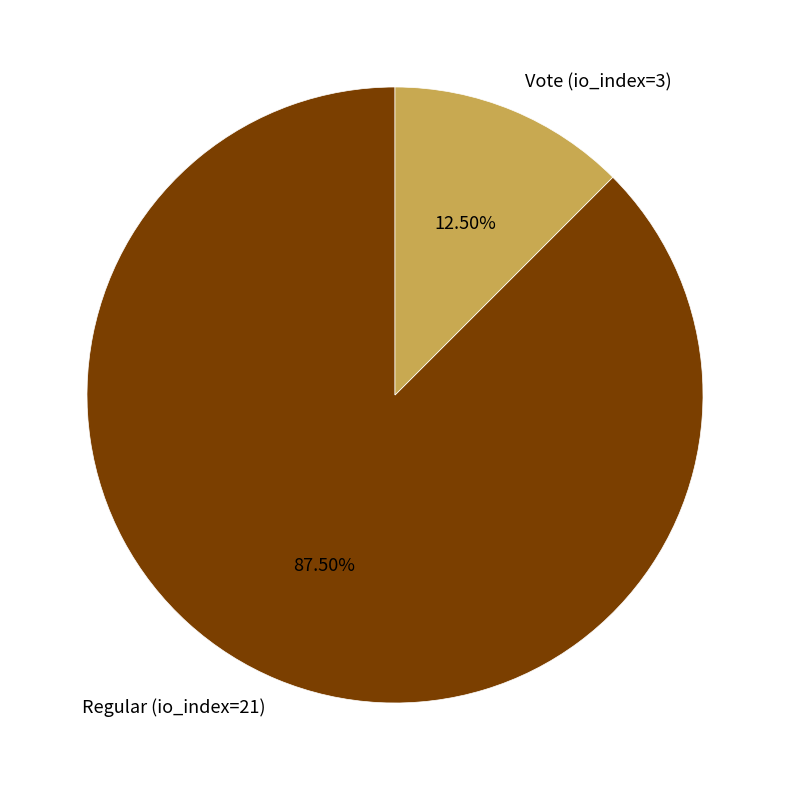

Does Vote (io_index=3) represent more than half of the total?

No